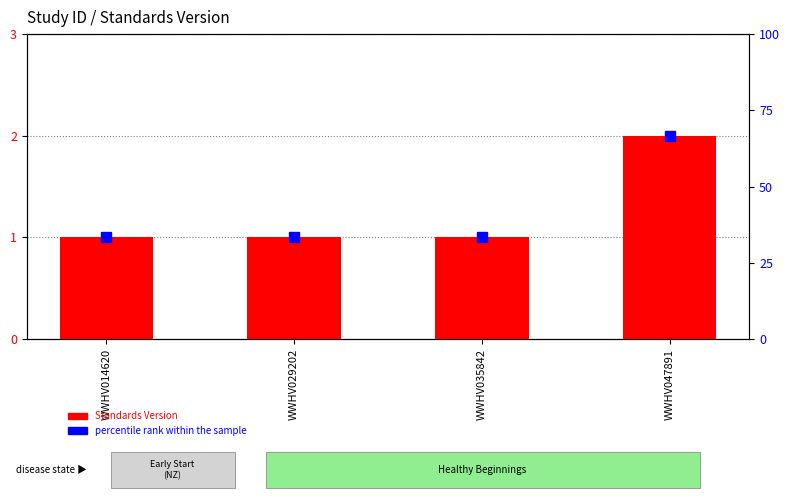

Count the number of categories in the chart.

4